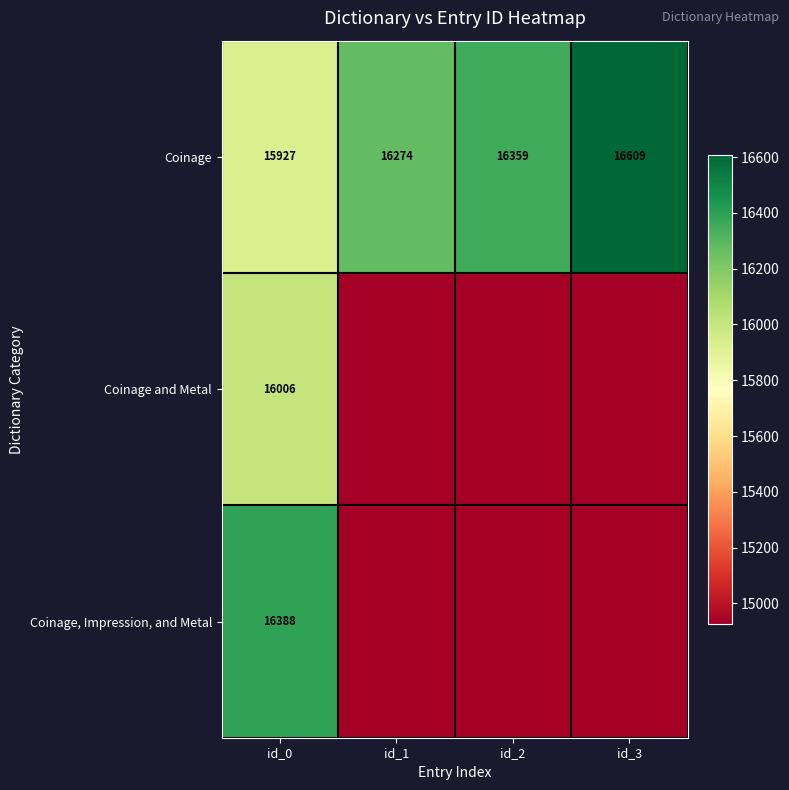

Which category has the lowest value in the Coinage series?

id_0